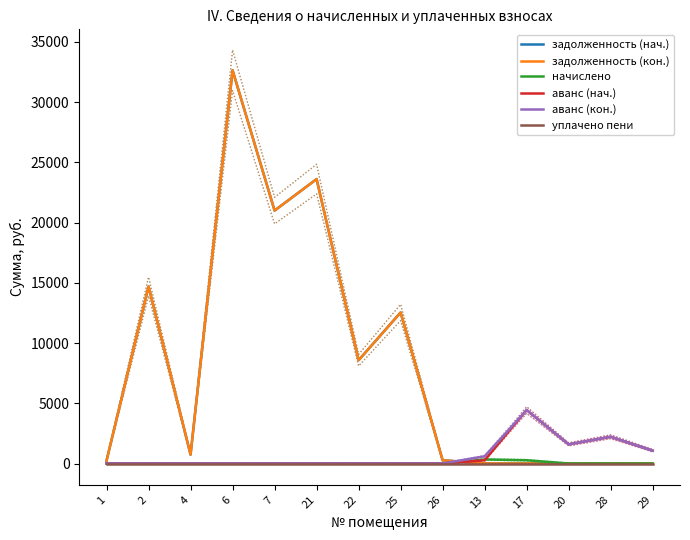

True or false: аванс (нач.) has a value of 2219.3 at 28.

True